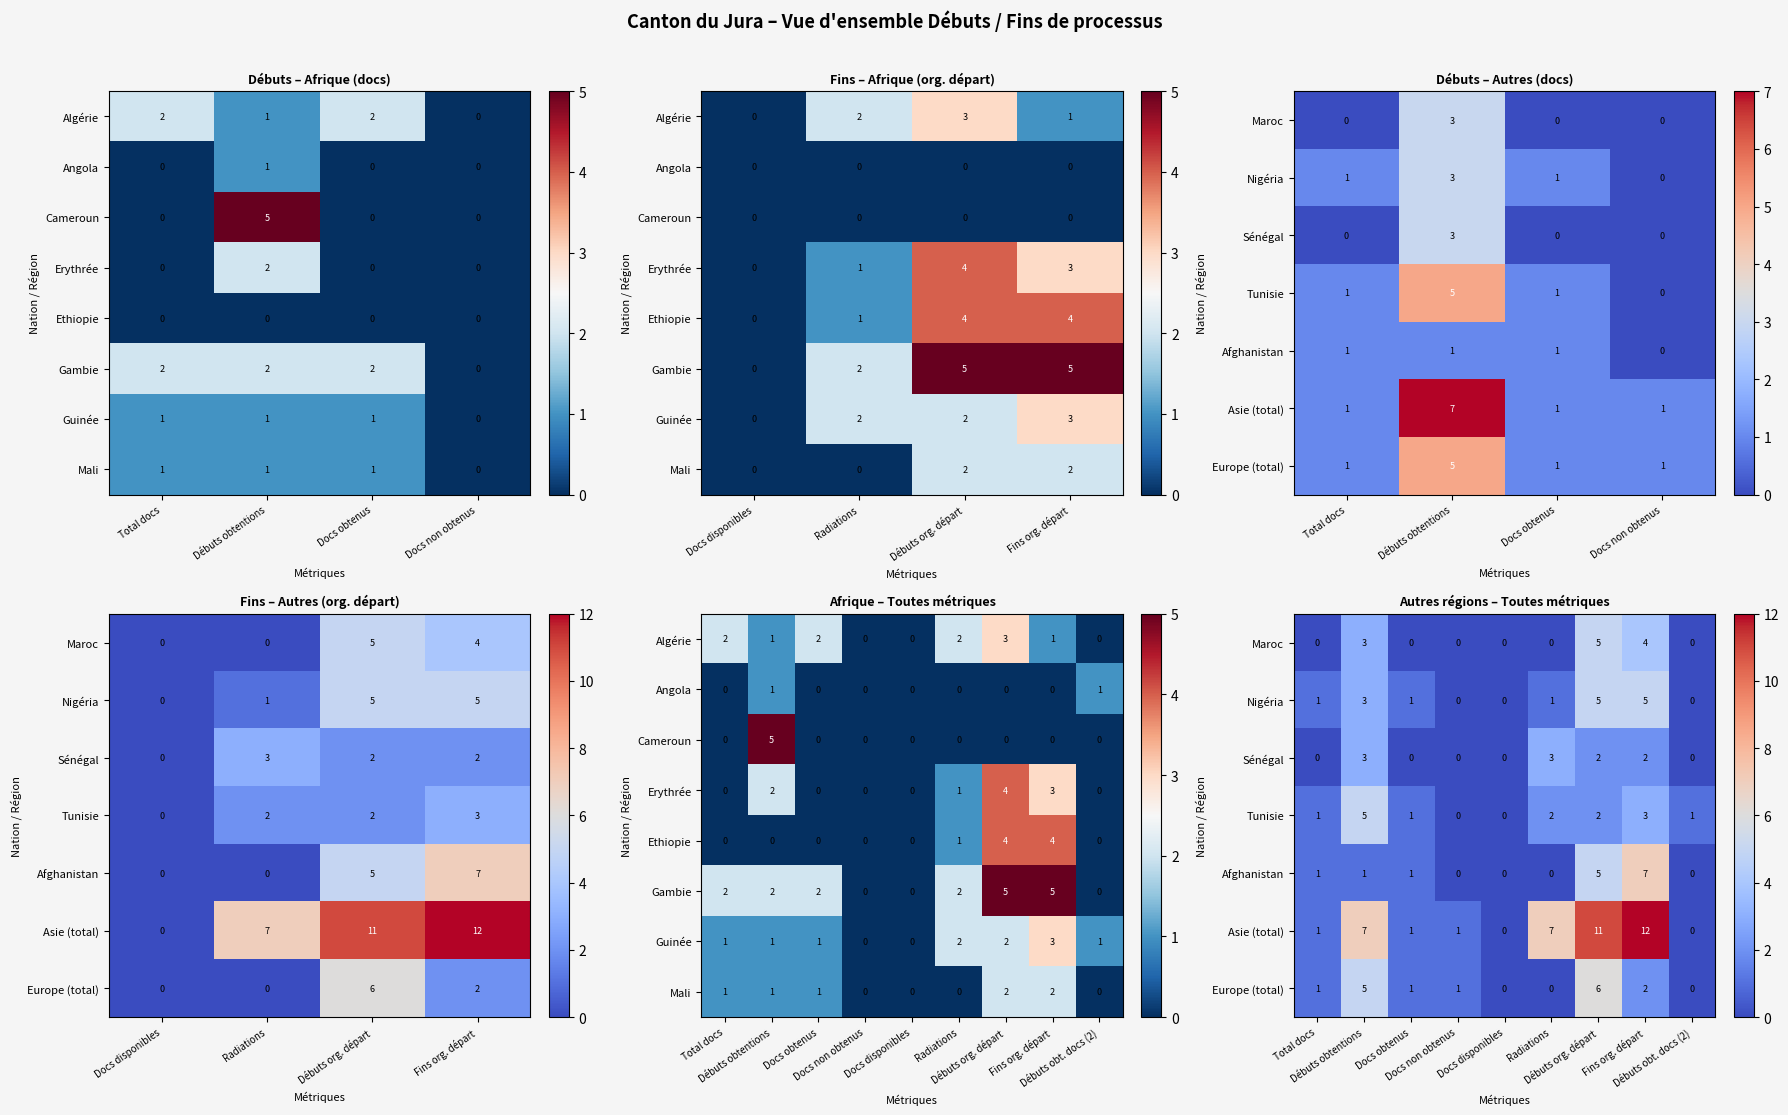

How many data points in Tunisie are above 1?

4